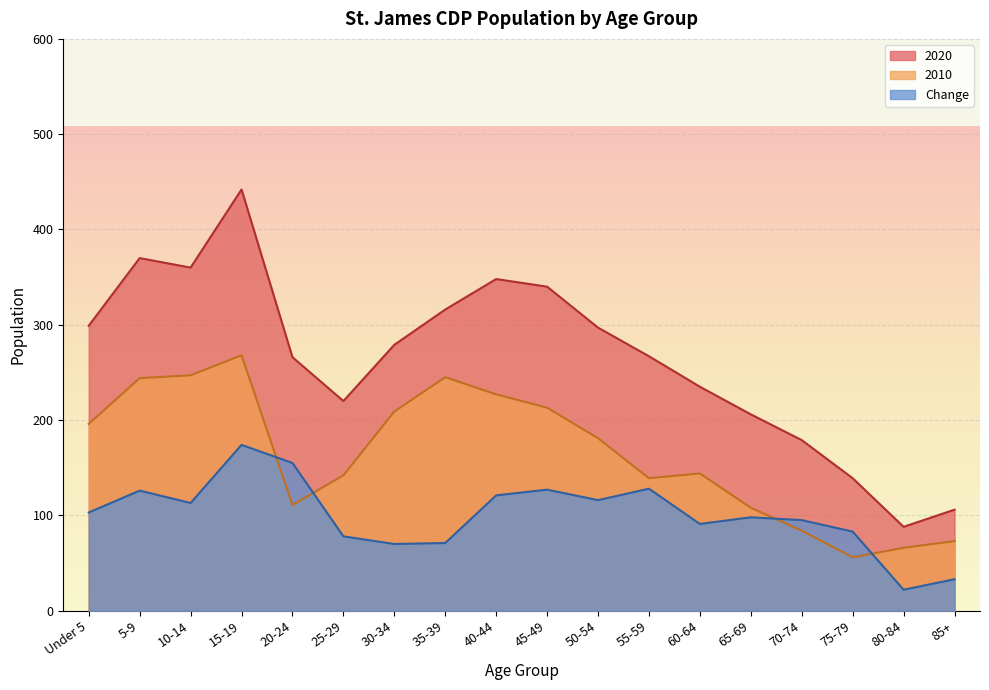

What value does the Change series have at 50-54, to the nearest 5?

115